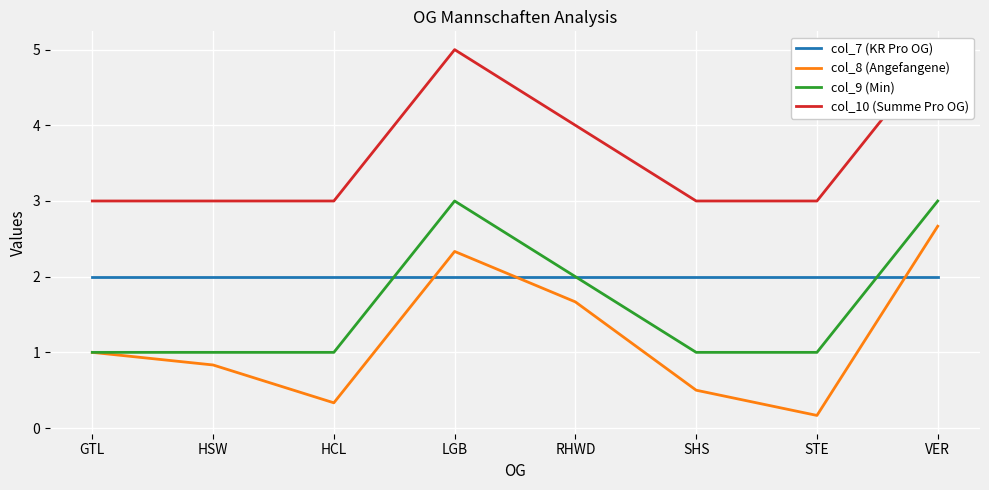

Is this an area chart (filled region under the line)?

No